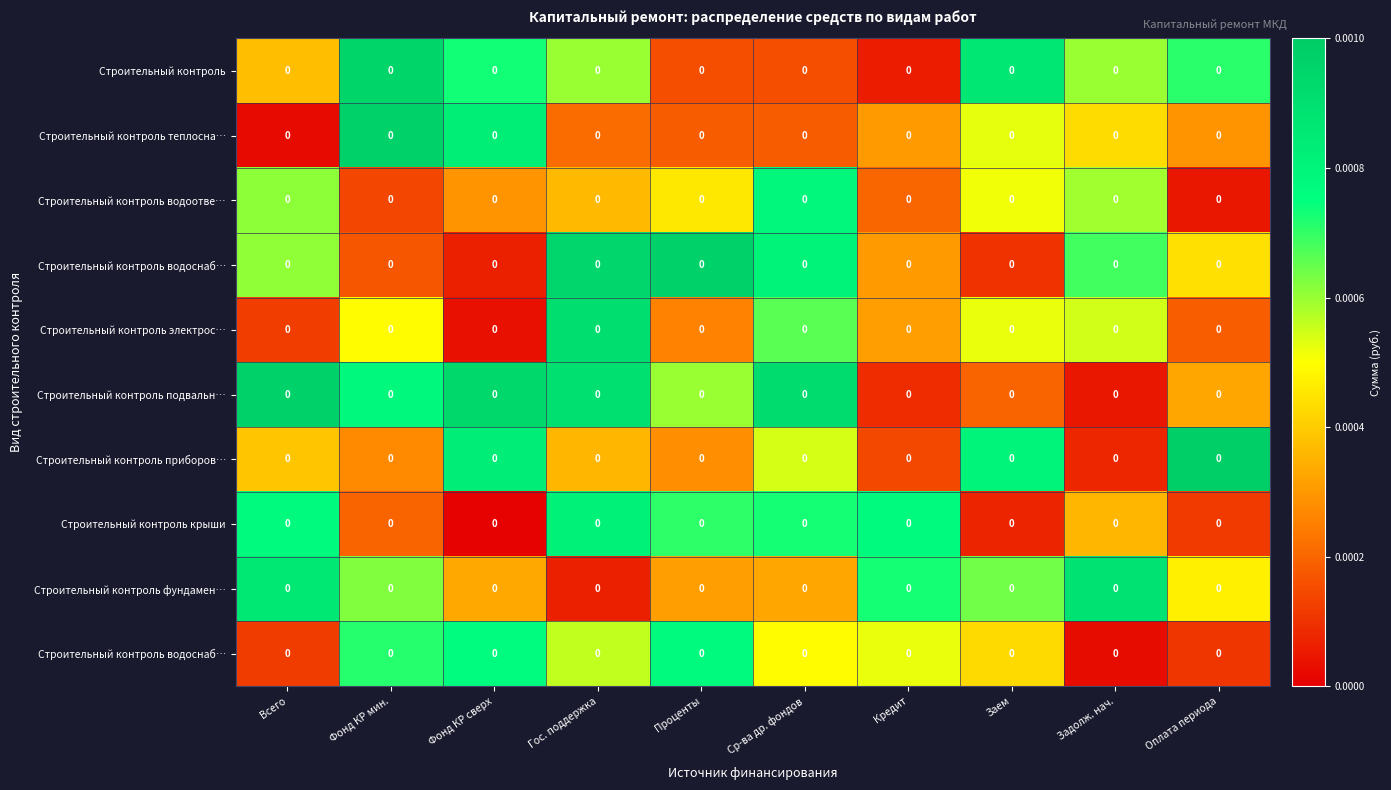

Which has a higher value, Ср-ва др. фондов or Оплата периода?

Оплата периода